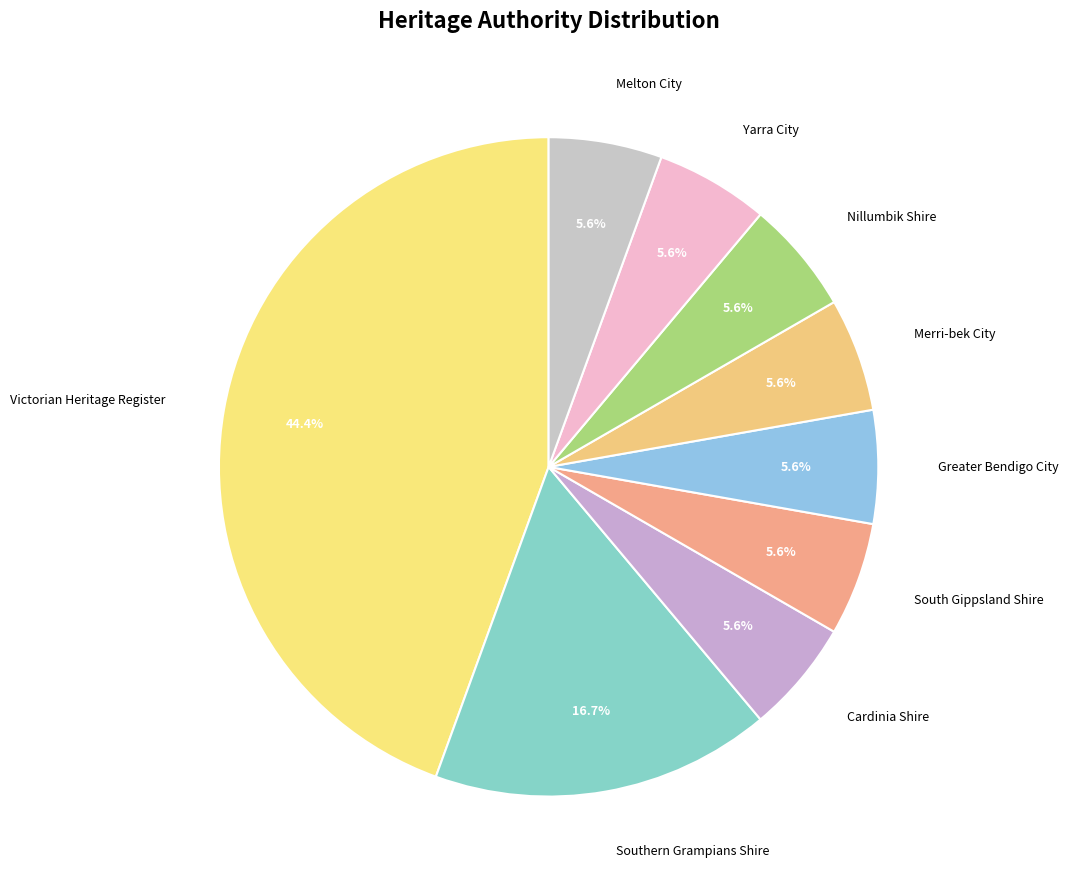

To the nearest percent, what is the combined percentage of Southern Grampians Shire and Melton City?

22%